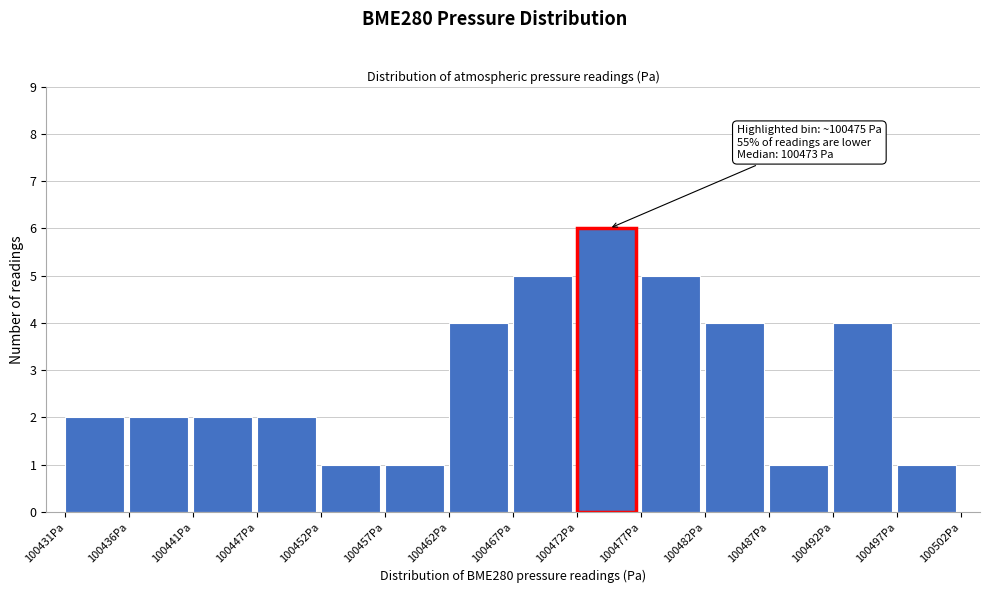

Which range on the x-axis has the tallest bar?

100472 to 100477